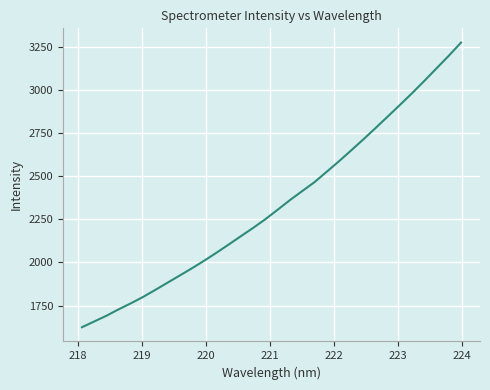

What is the difference between the maximum and minimum values?

1648.2